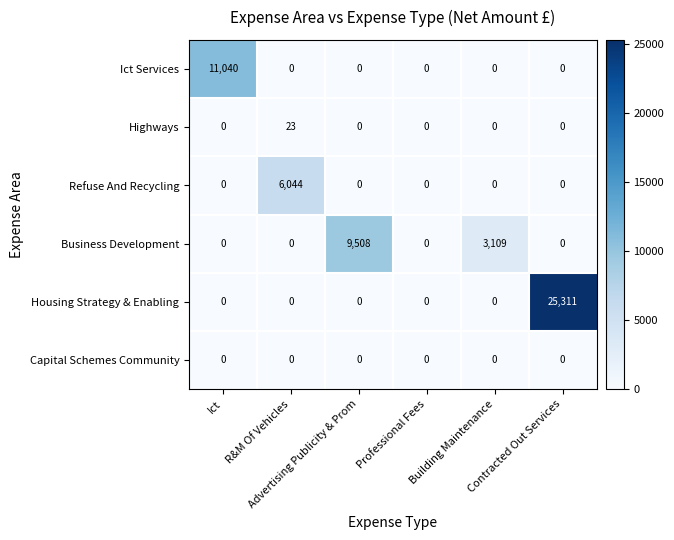

What is the average value of the Highways series?

4